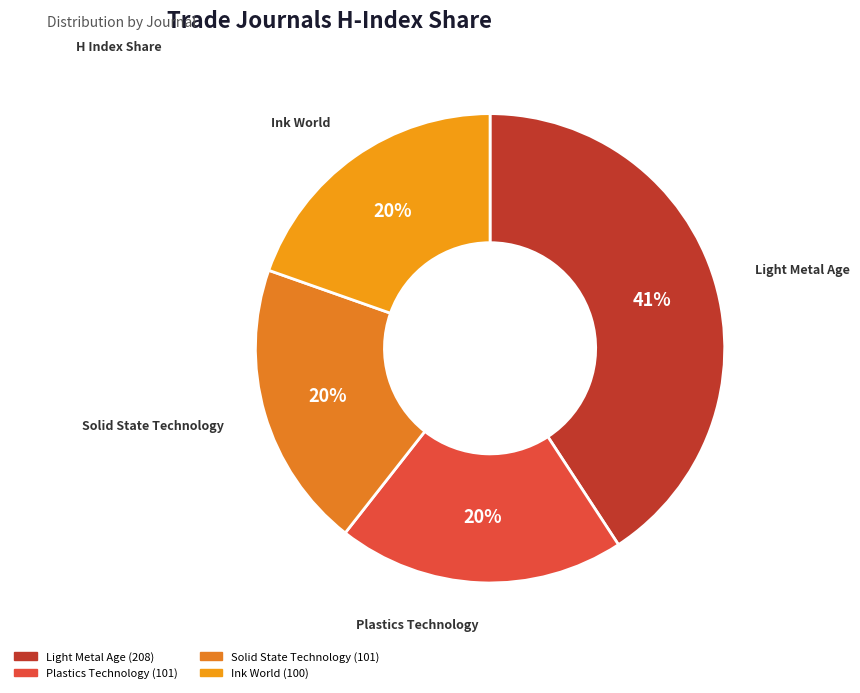

To the nearest percent, what is the average slice percentage?

25%